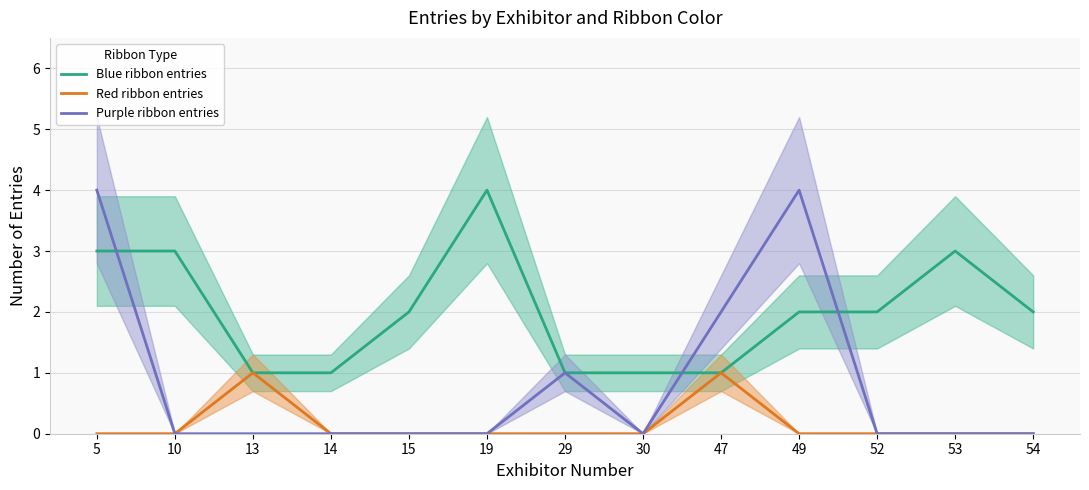

Where is Red ribbon entries nearest to the value 0?

5